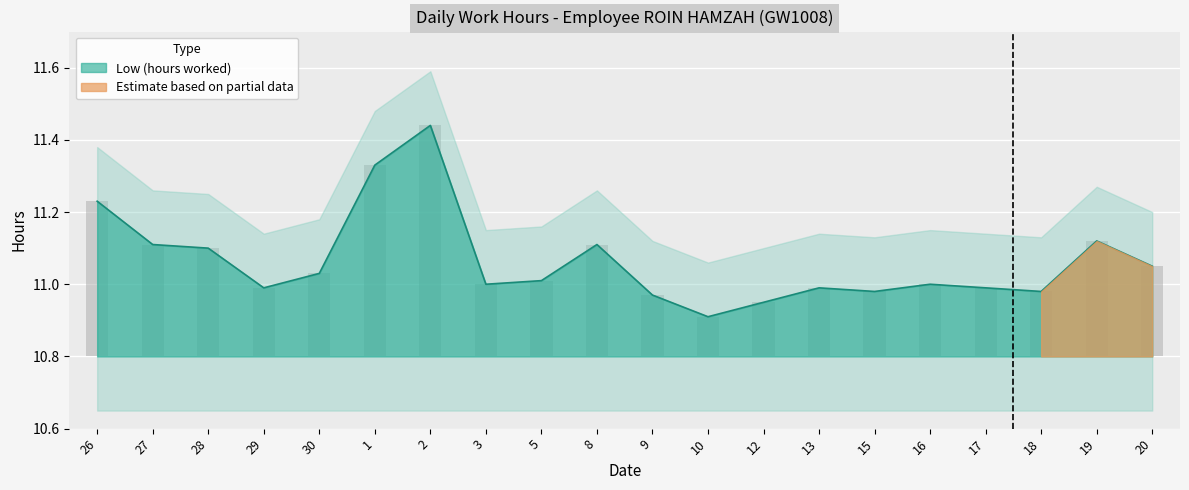

Rank the categories by value from highest to lowest.

2, 1, 26, 19, 27, 8, 28, 20, 30, 5, 3, 16, 29, 13, 17, 15, 18, 9, 12, 10